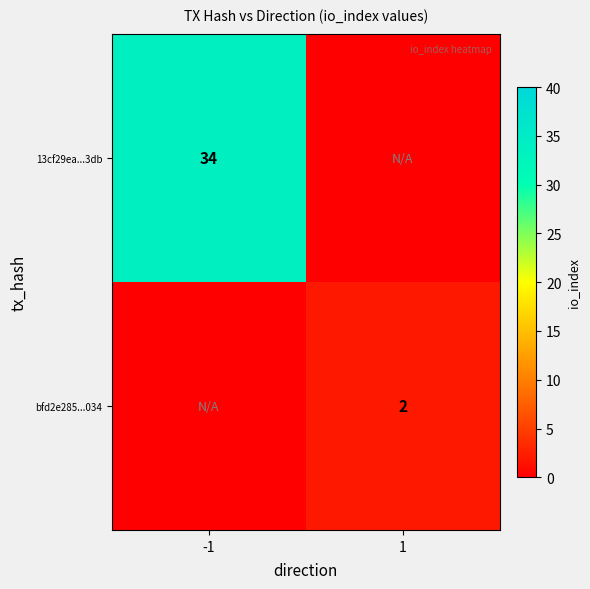

True or false: bfd2e285...034 has a value of 2 at 1.

True